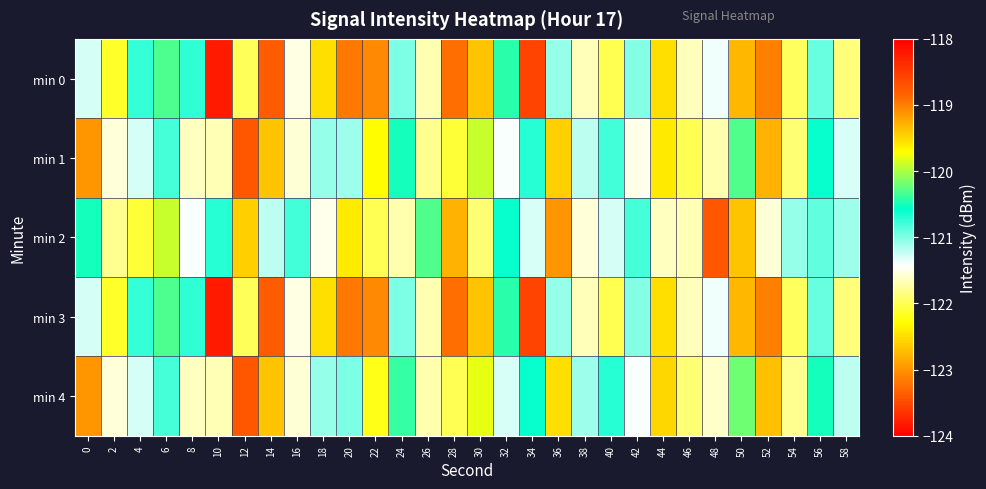

What is the difference between the highest and lowest values at 18?

1.4